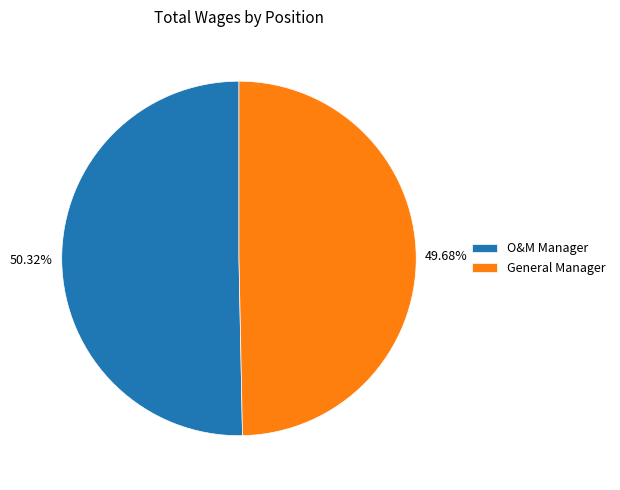

What is the smallest slice in the pie chart?

General Manager